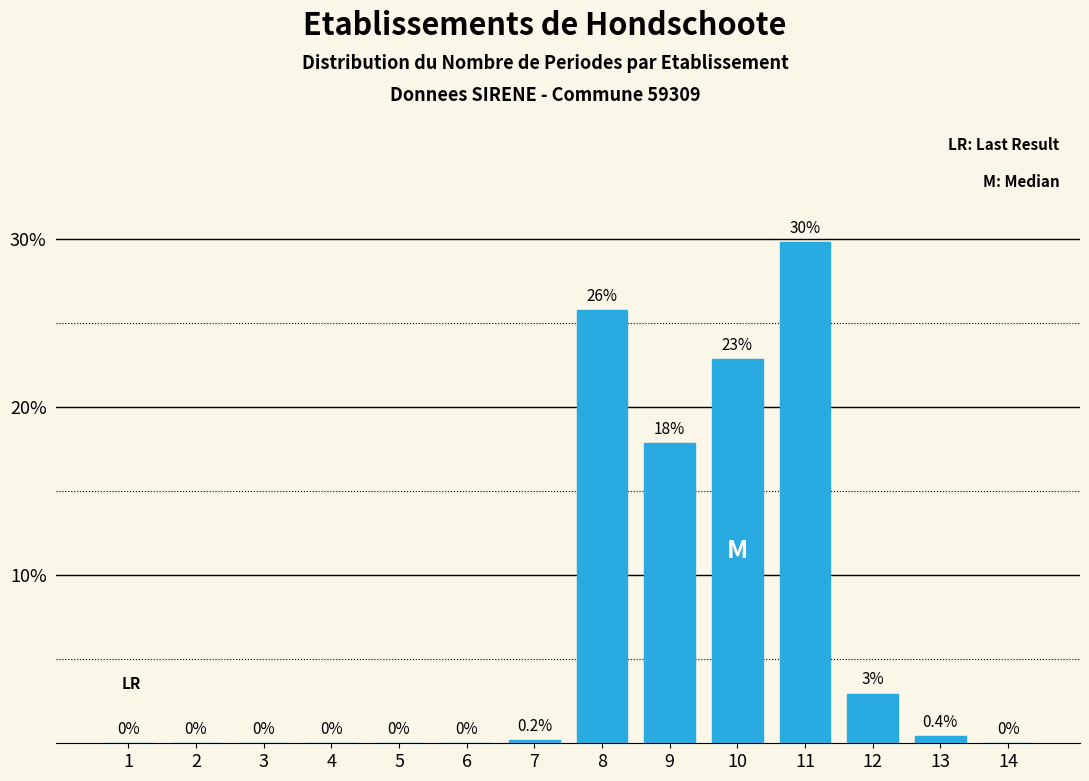

Reading left to right, list all the values displayed in this chart.

1=0.0	2=0.0	3=0.0	4=0.0	5=0.0	6=0.0	7=0.2	8=25.8	9=17.9	10=22.9	11=29.8	12=3.0	13=0.4	14=0.0